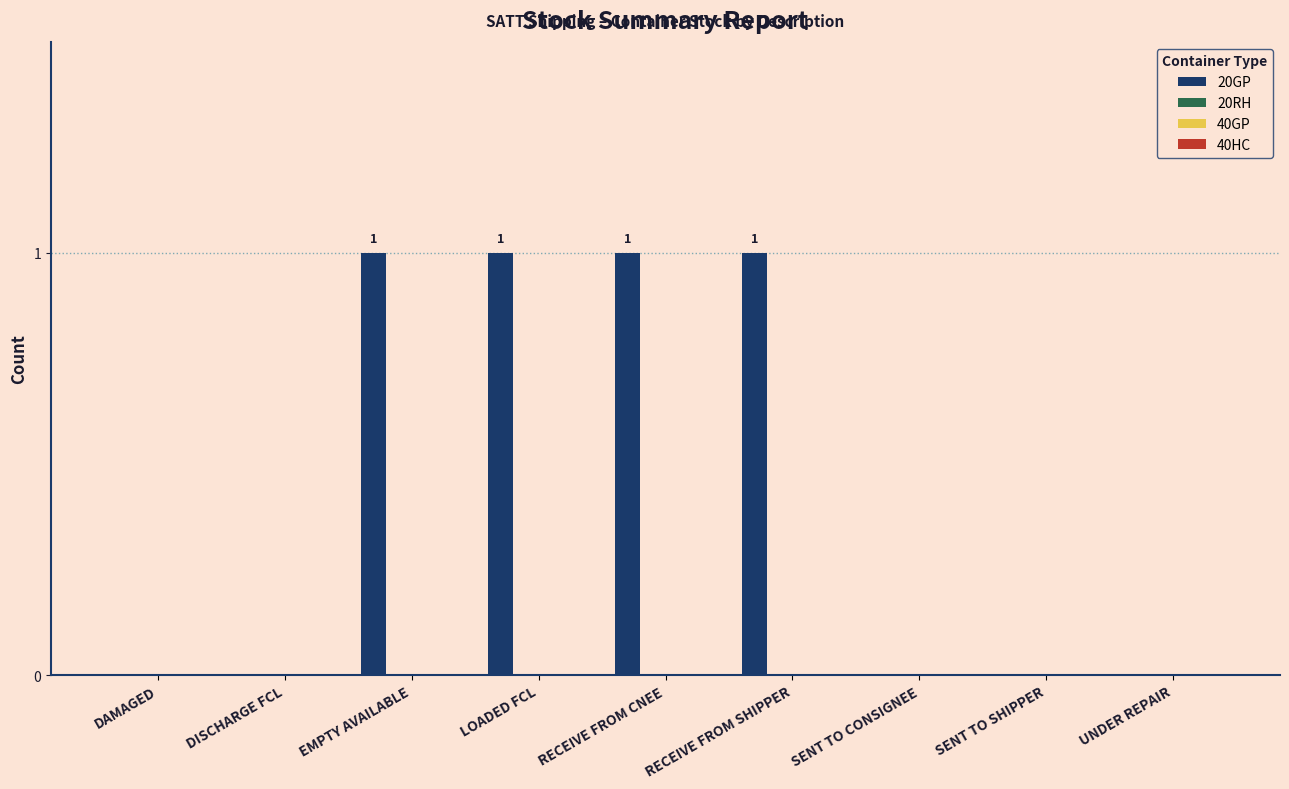

What is the sum of all values?

4